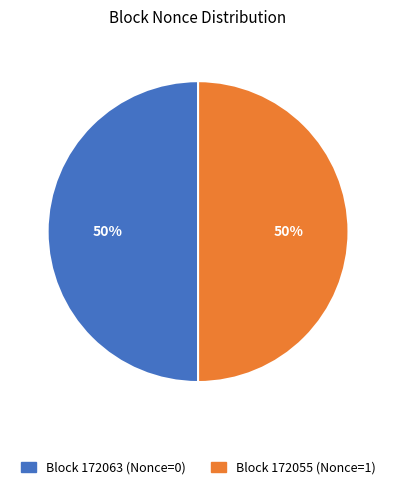

Rank the categories by value from highest to lowest.

172055, 172063